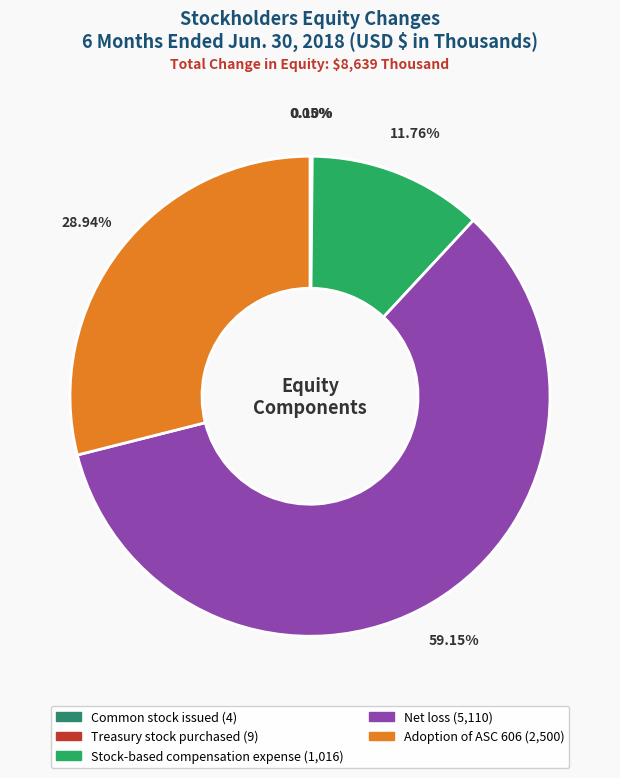

To the nearest percent, what portion does Adoption of ASC 606 represent?

29%